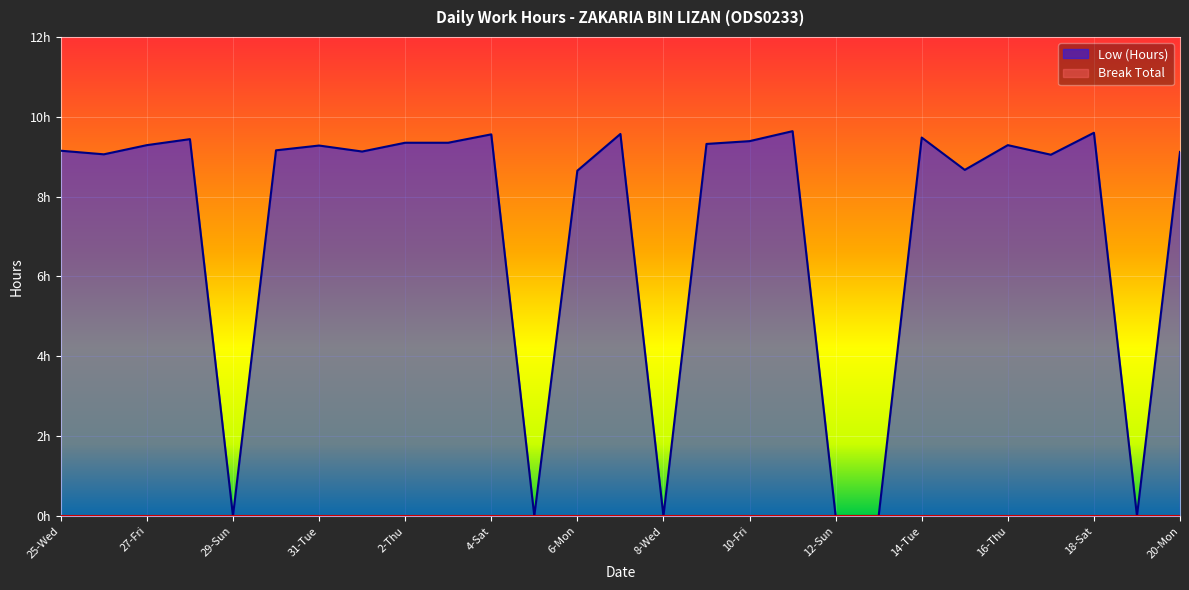

Does the chart display data point markers on the line(s)?

No